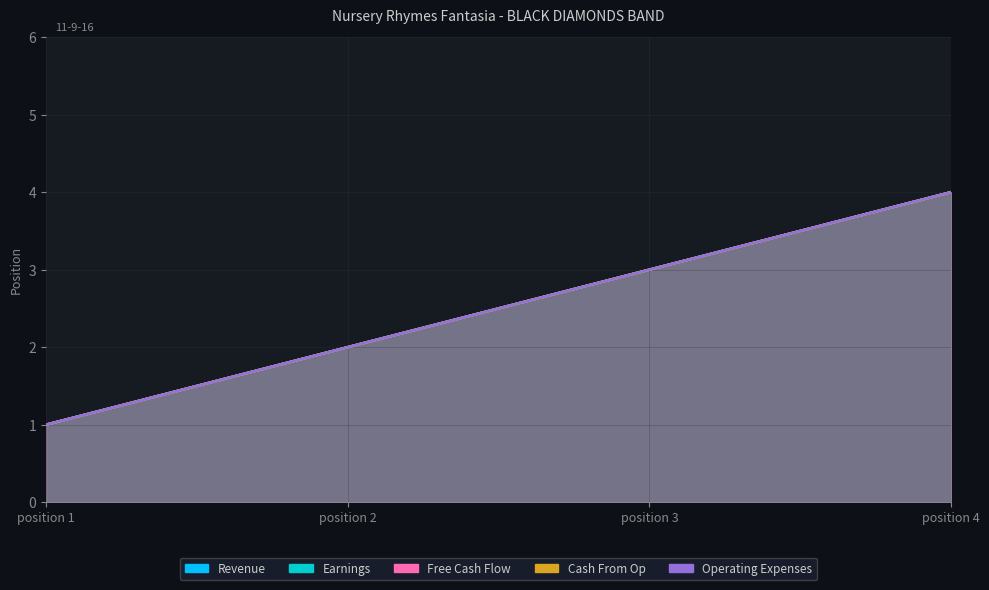

True or false: Revenue has a value of 1 at position 3.

False